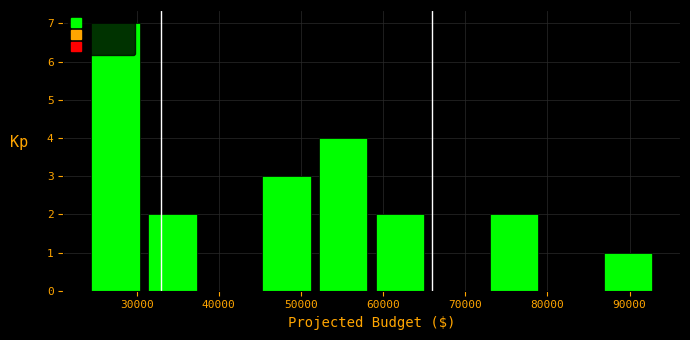

Over which range of the x-axis is the bar tallest?

24000 to 31000